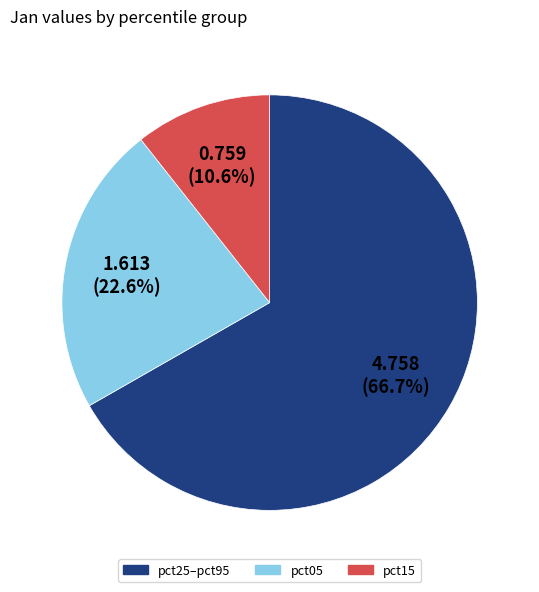

What percentage do pct15 and pct25–pct95 together represent?

77.4%